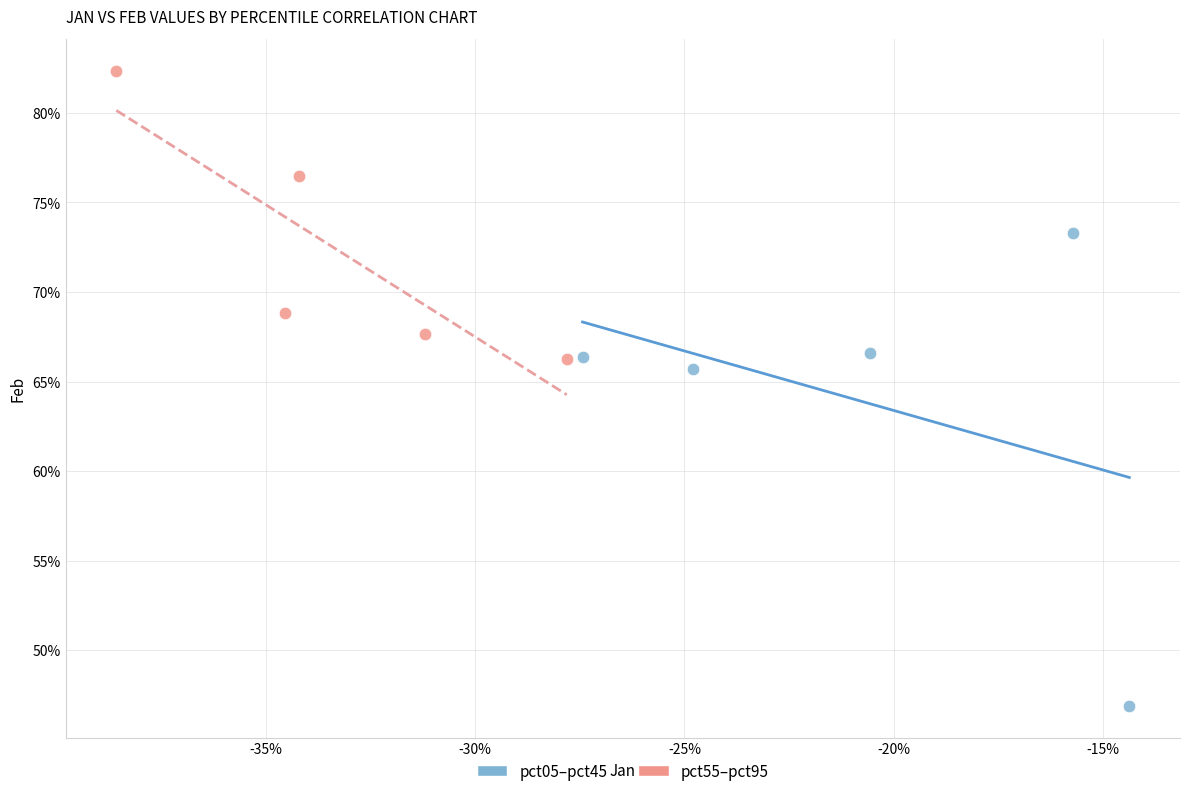

Which series reaches the minimum Y coordinate?

pct05–pct45